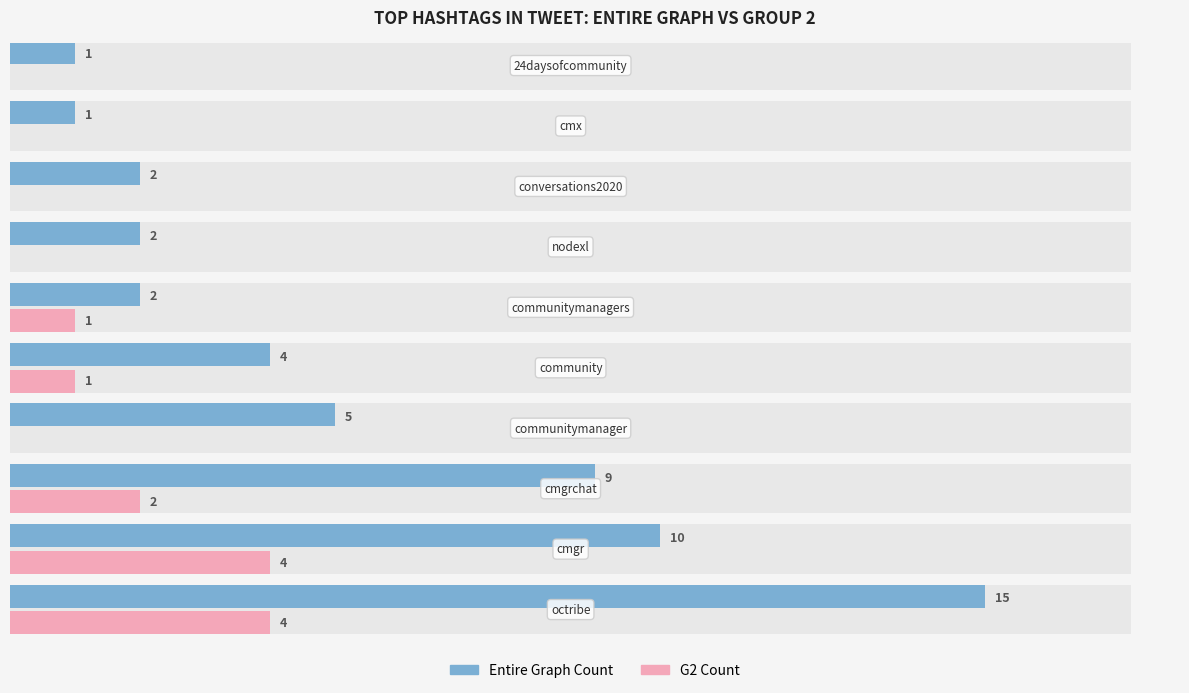

How many values in the Entire Graph Count series exceed 4?

4